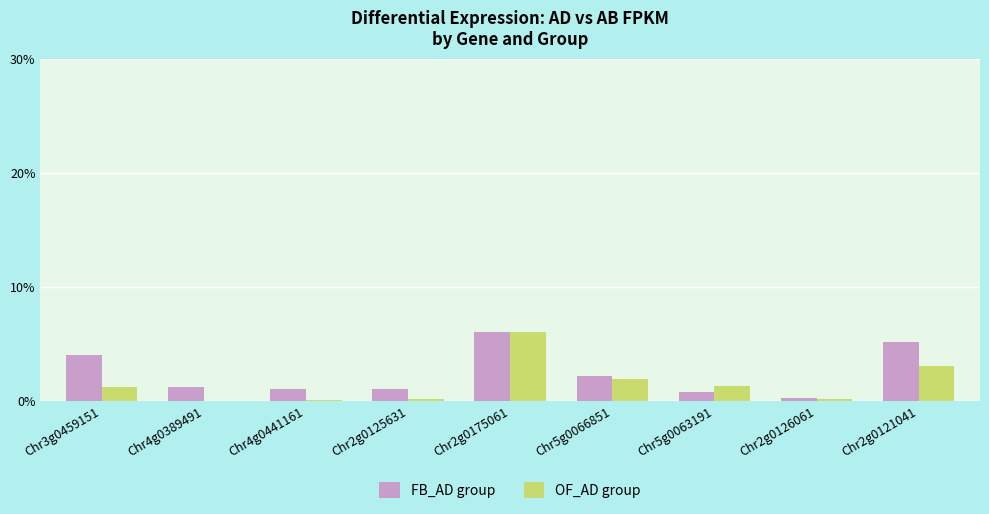

Are the bars horizontal?

No